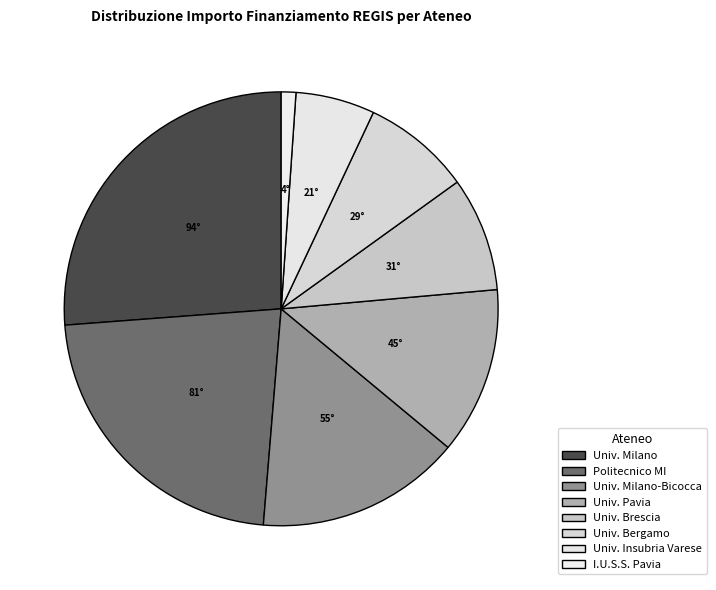

How many segments does this pie chart have?

8